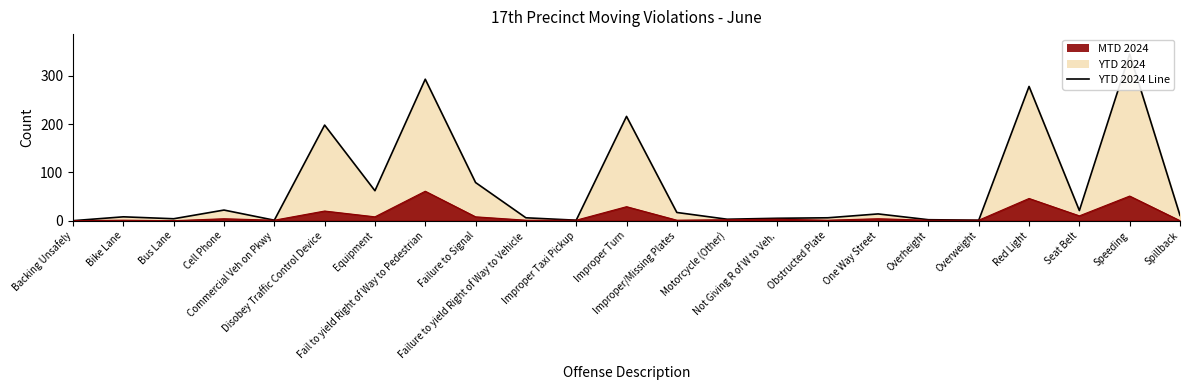

Reading left to right, what are all the values shown in this chart?

YTD 2024 Line: 0	8	4	22	1	198	62	293	79	6	1	216	17	3	5	6	14	2	1	278	21	345	11
MTD 2024 Line: 0	1	0	4	1	20	8	61	8	1	1	29	1	2	3	1	4	1	1	46	10	51	0